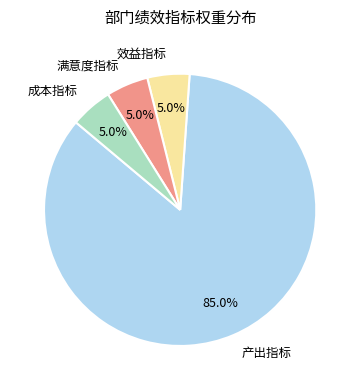

How many slices are in this pie chart?

4